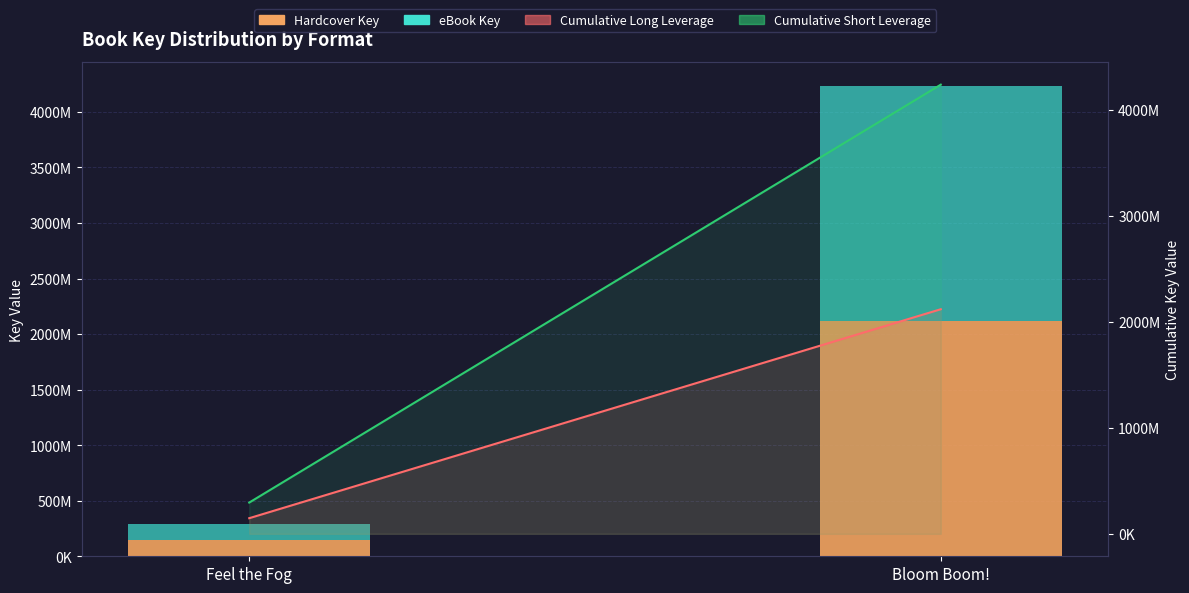

Reading left to right, what are all the values shown in this chart?

Hardcover Key: 147309271	2117627280
eBook Key: 147309271	2117627280